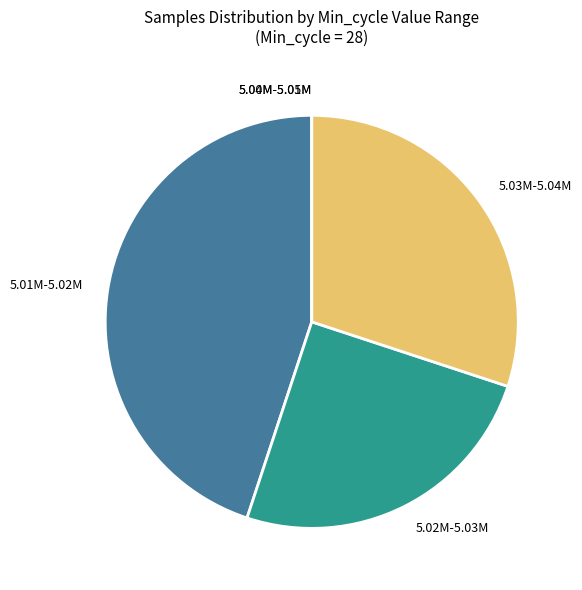

What is the largest slice in the pie chart?

5.01M-5.02M